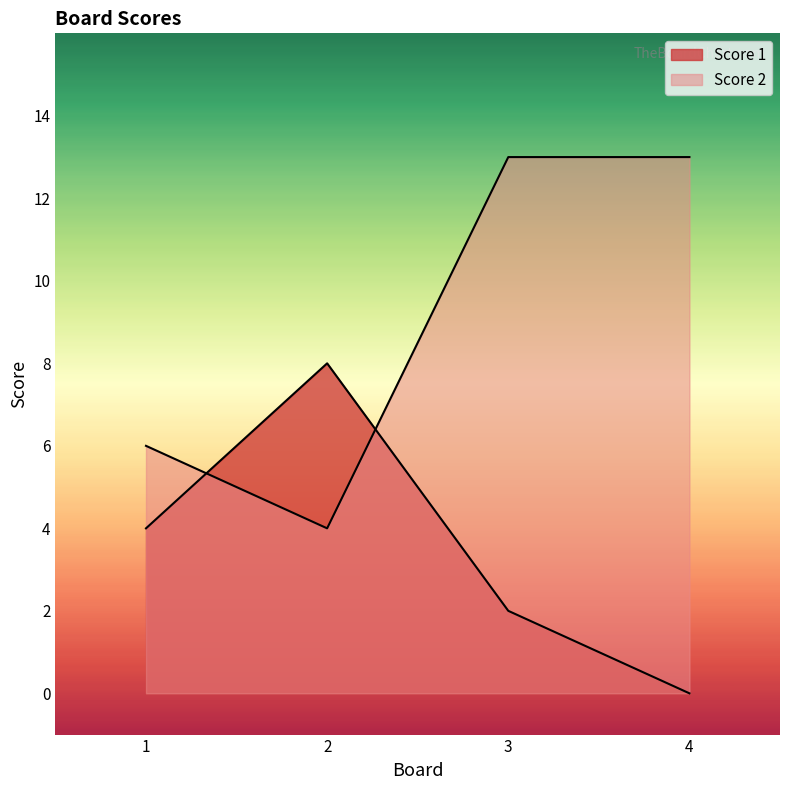

What is the sum of all Score 2 values?

36